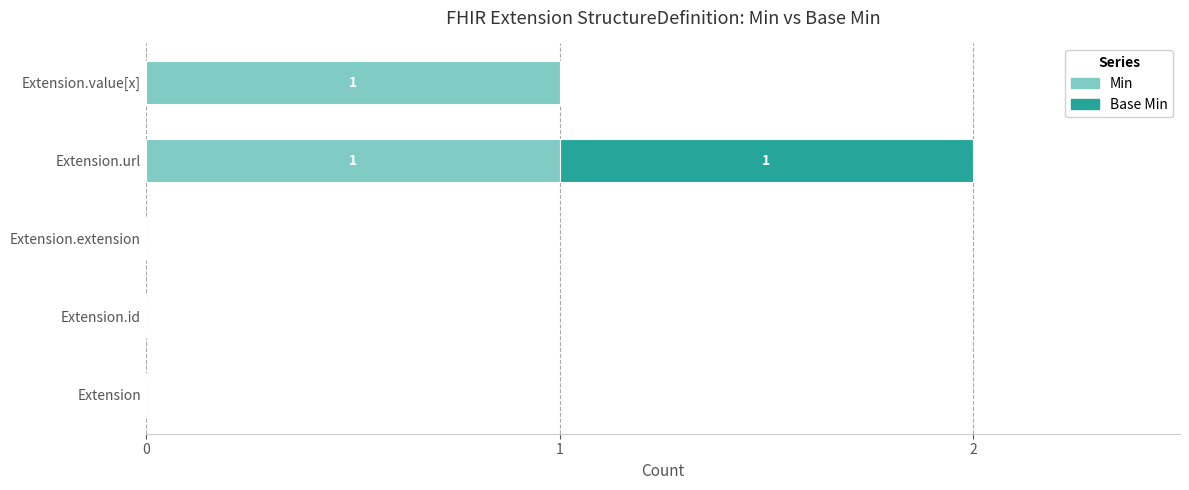

What are all the series names shown in the legend?

Min, Base Min